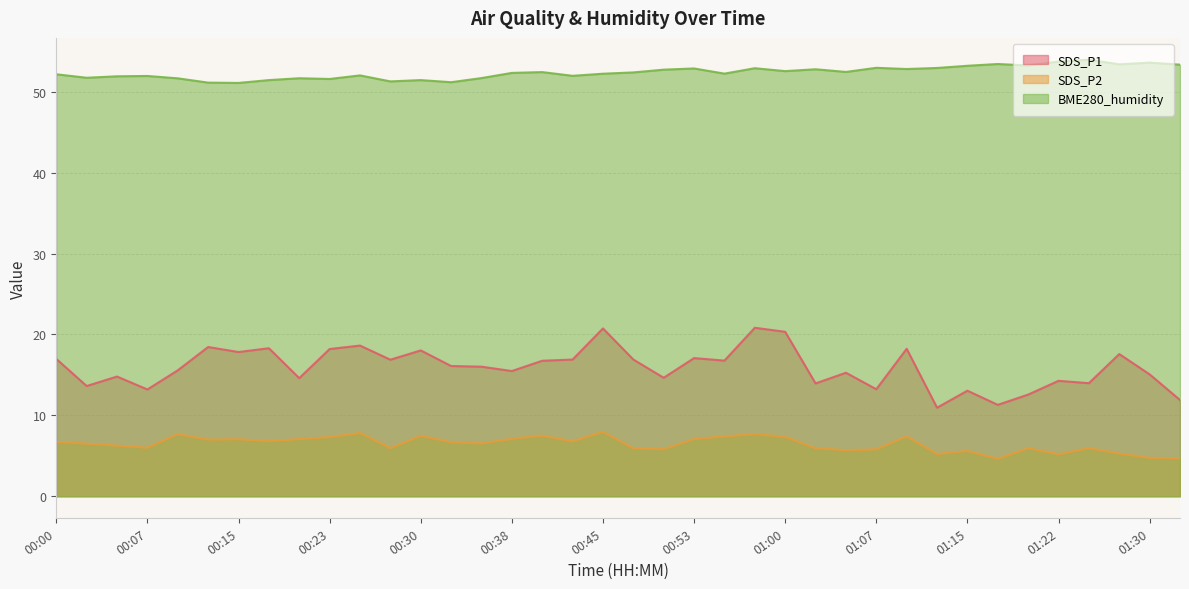

At which label does SDS_P1 reach its peak?

00:57